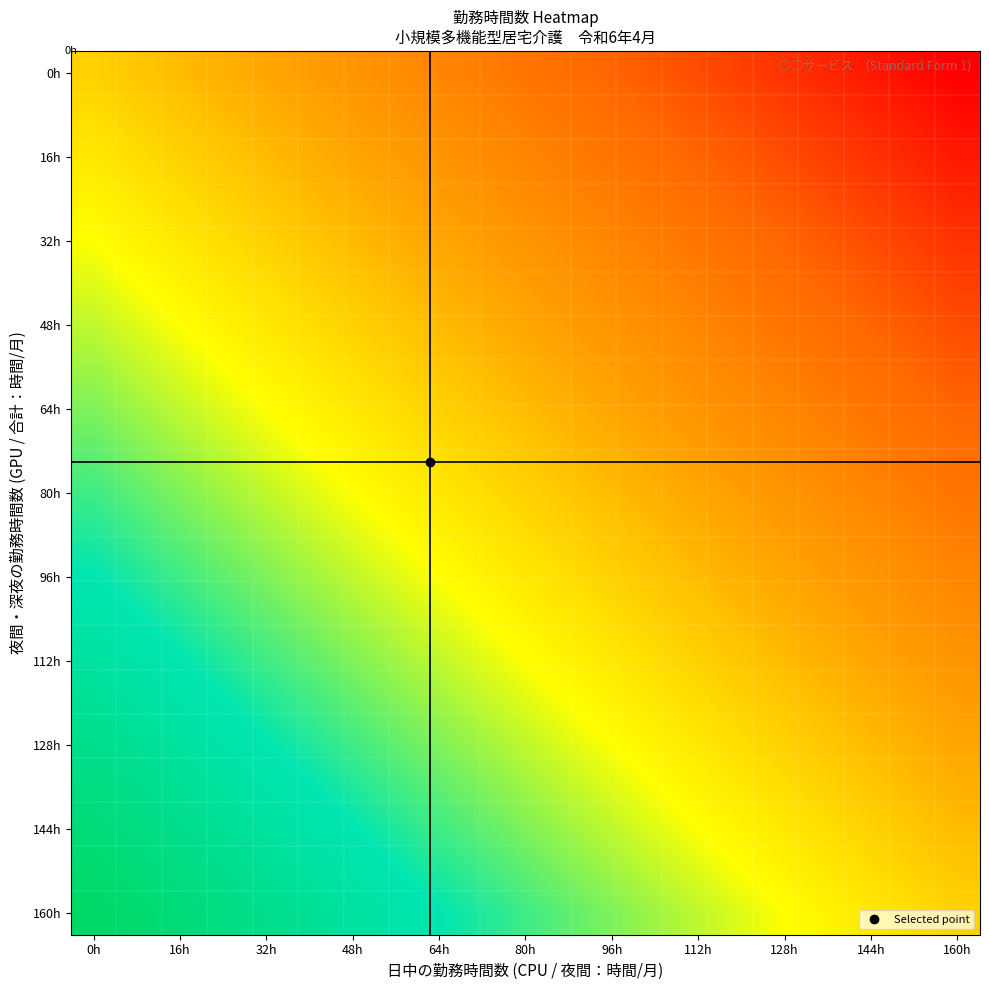

What is the maximum value shown in the chart?

1.0